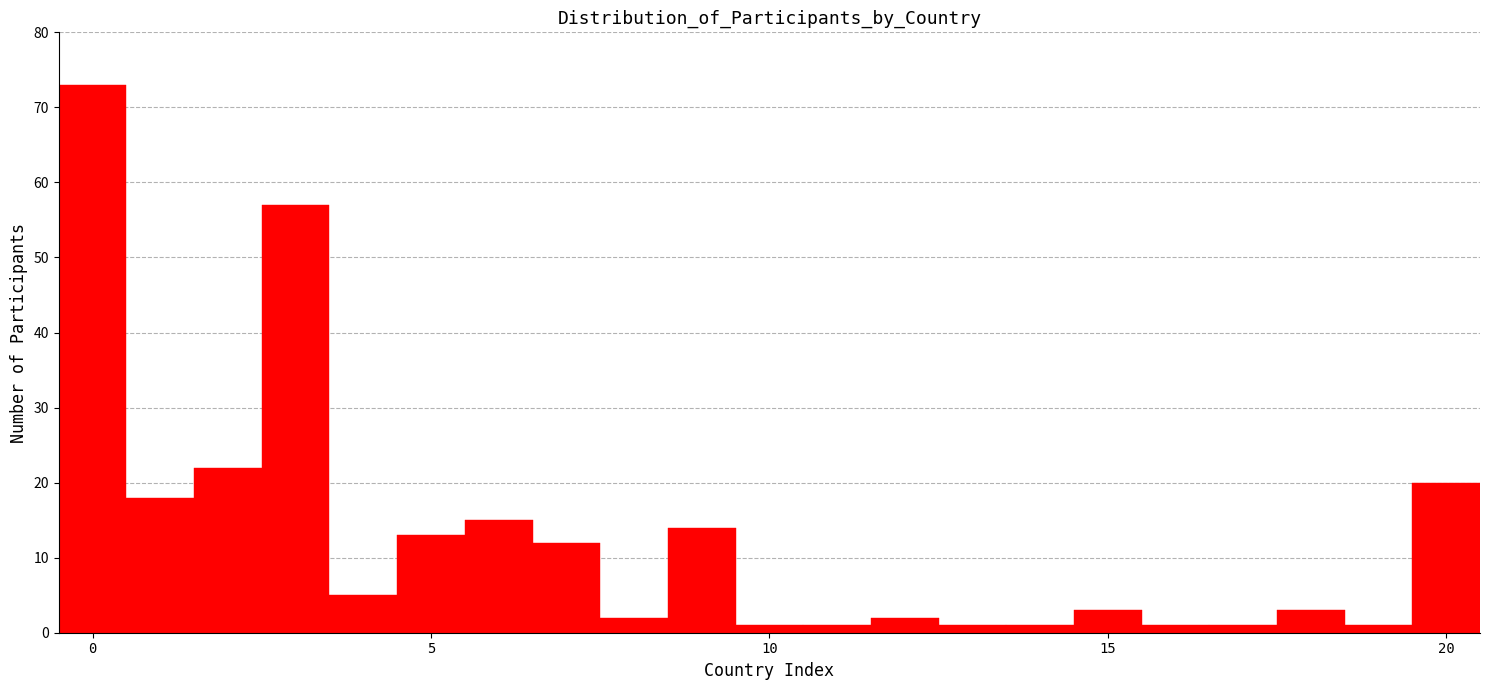

Read against the x-axis, roughly where is the centre of the tallest bar?

0.0